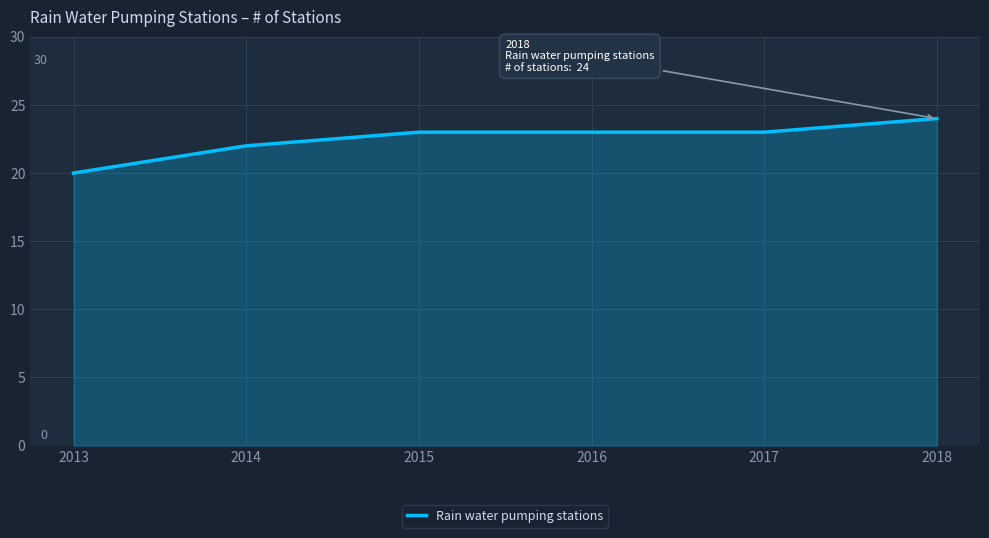

Which label corresponds to the largest value in the chart?

2018